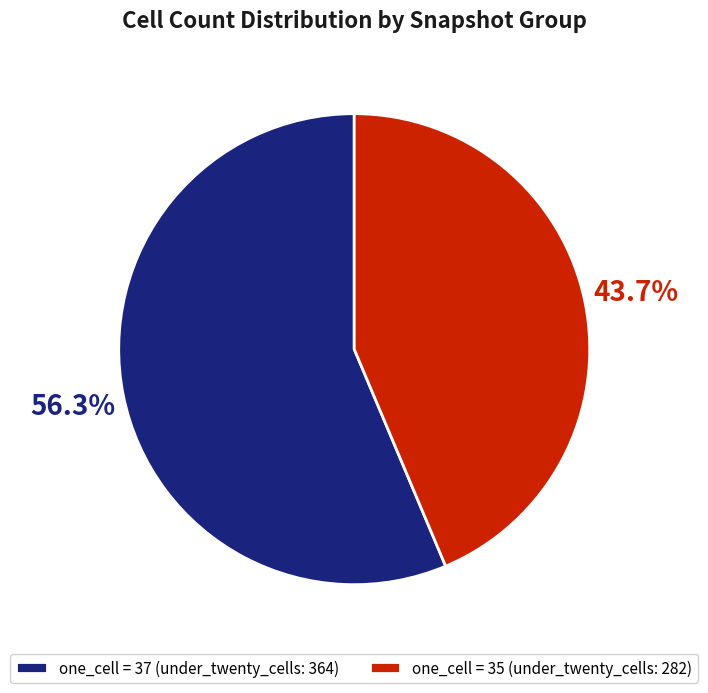

Does one_cell = 37 (under_twenty_cells: 364) account for over 50% of the chart?

Yes